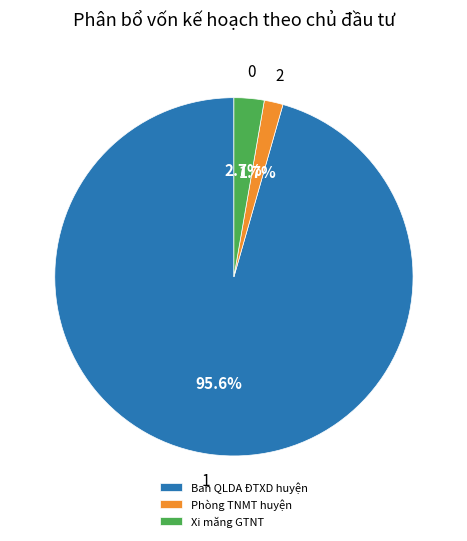

To the nearest percent, what is the average slice percentage?

33%